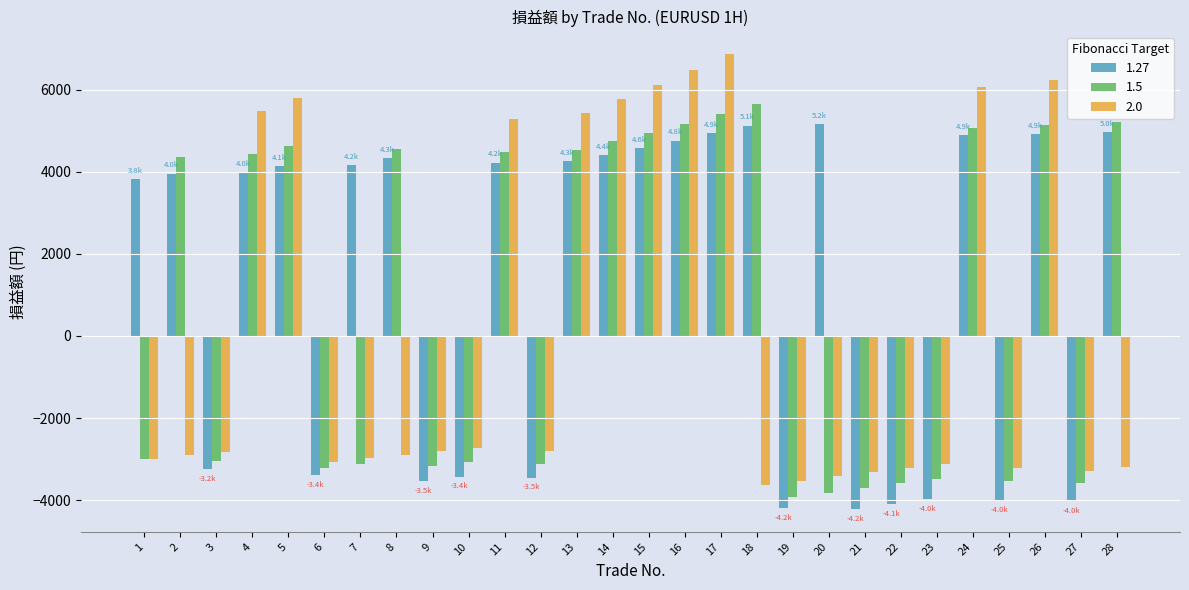

At 5, list the series in order from smallest to largest.

1.27, 1.5, 2.0